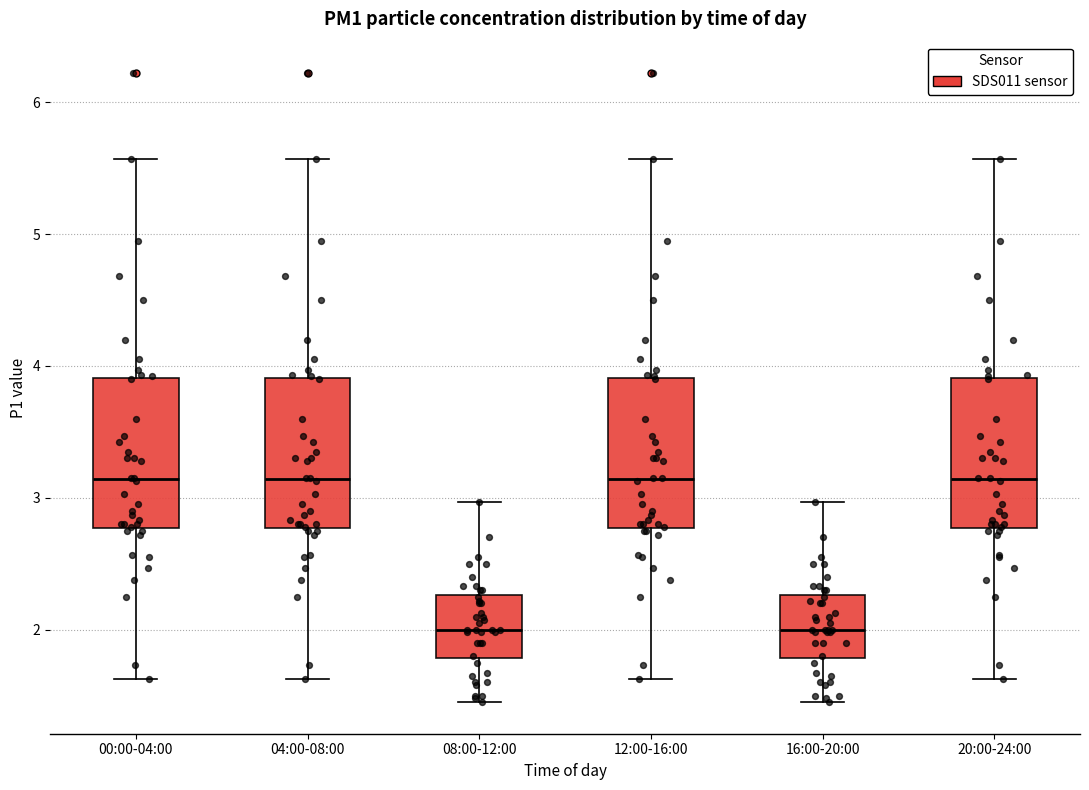

Where does the lower whisker of the box for 04:00-08:00 end on the y-axis? The values are not printed on the chart, so give them approximately, as read against the axis.

1.6